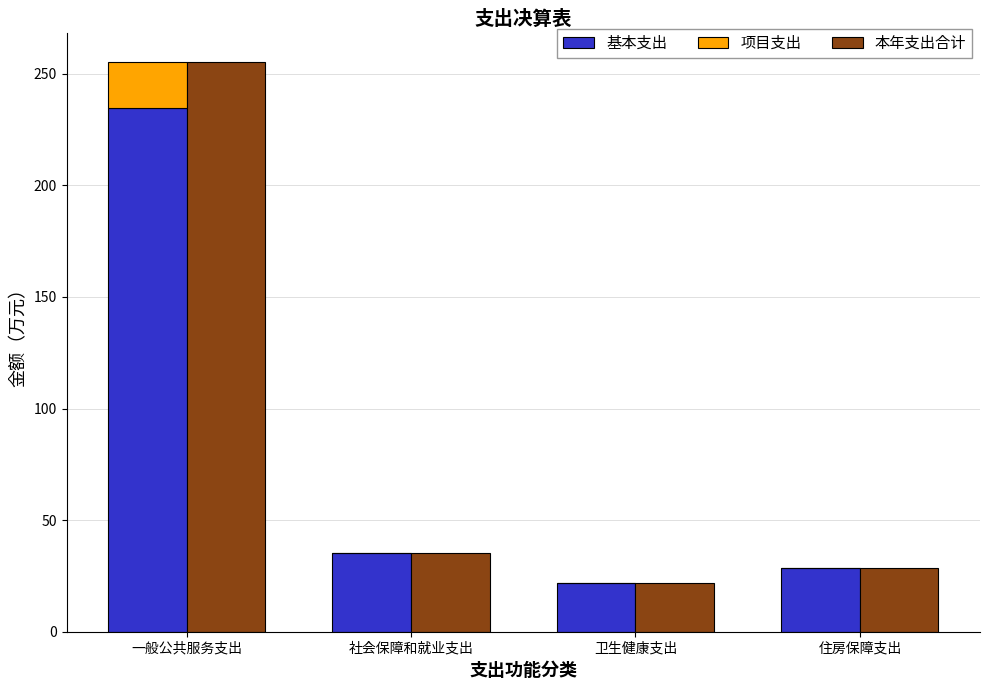

At which label is 项目支出 closest to 10?

社会保障和就业支出